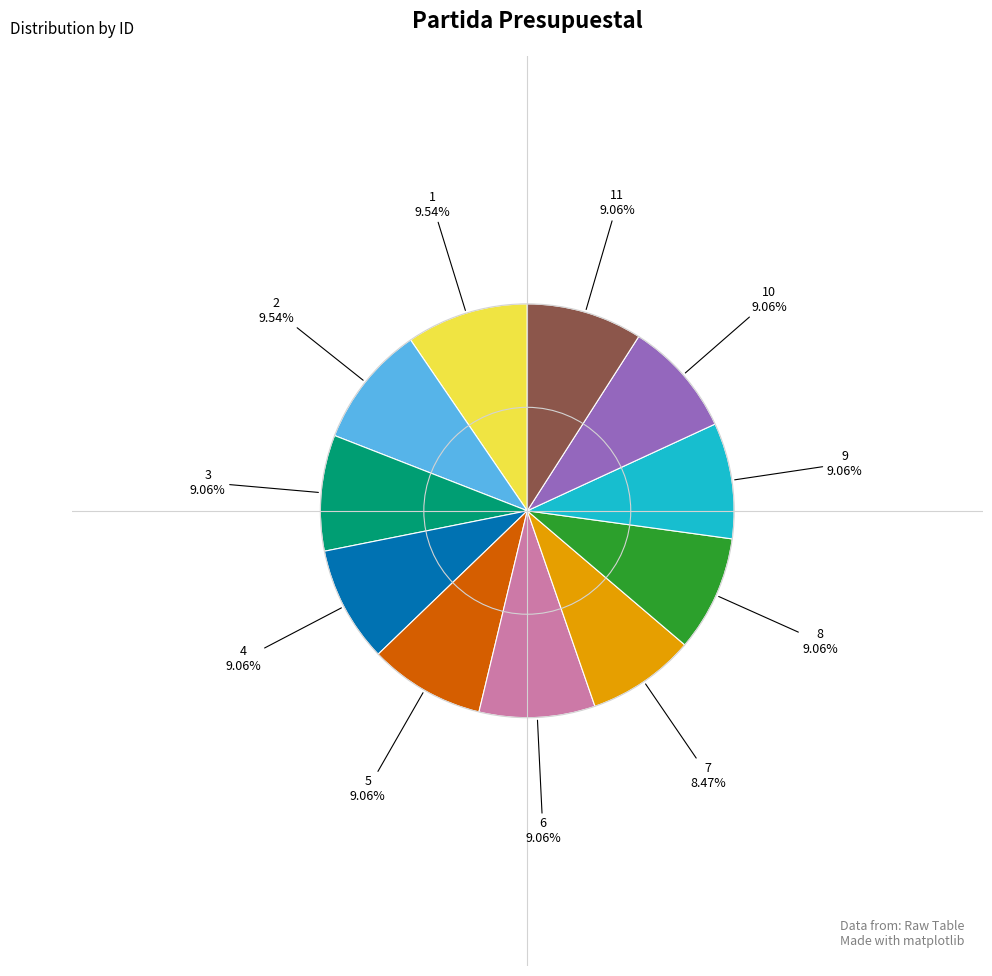

Is there a majority slice in this chart?

No